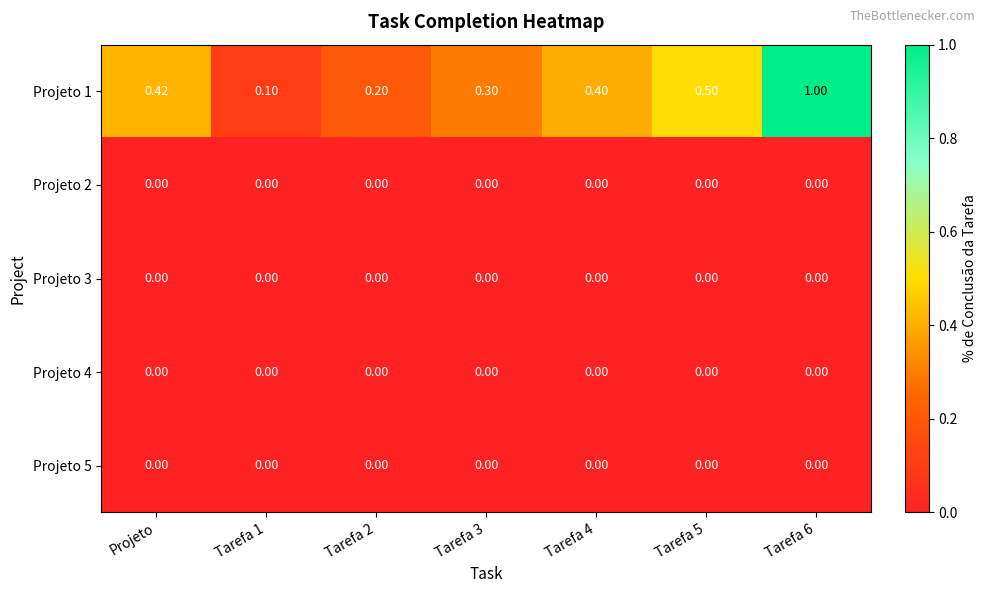

How many categories are shown in the chart?

7